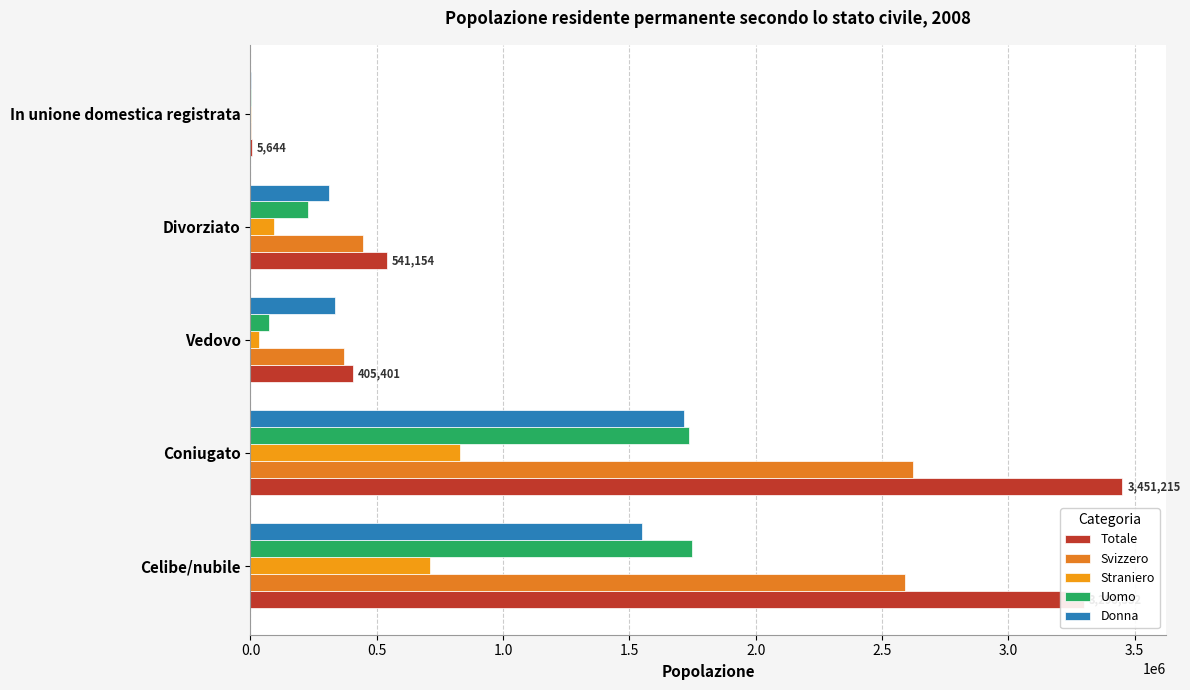

At how many categories does at least one series exceed 2378778?

2